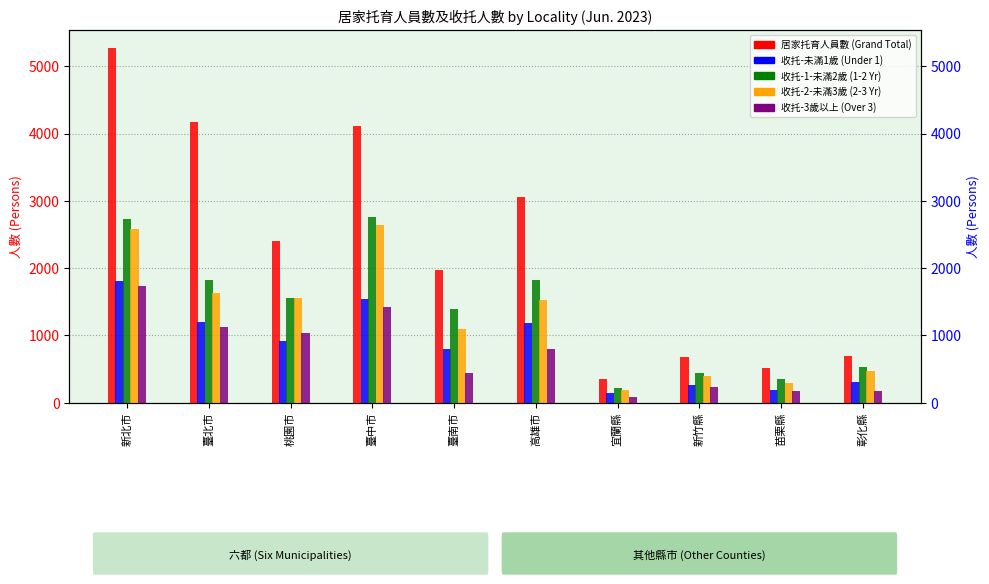

Between 臺北市 and 彰化縣, which is larger?

臺北市